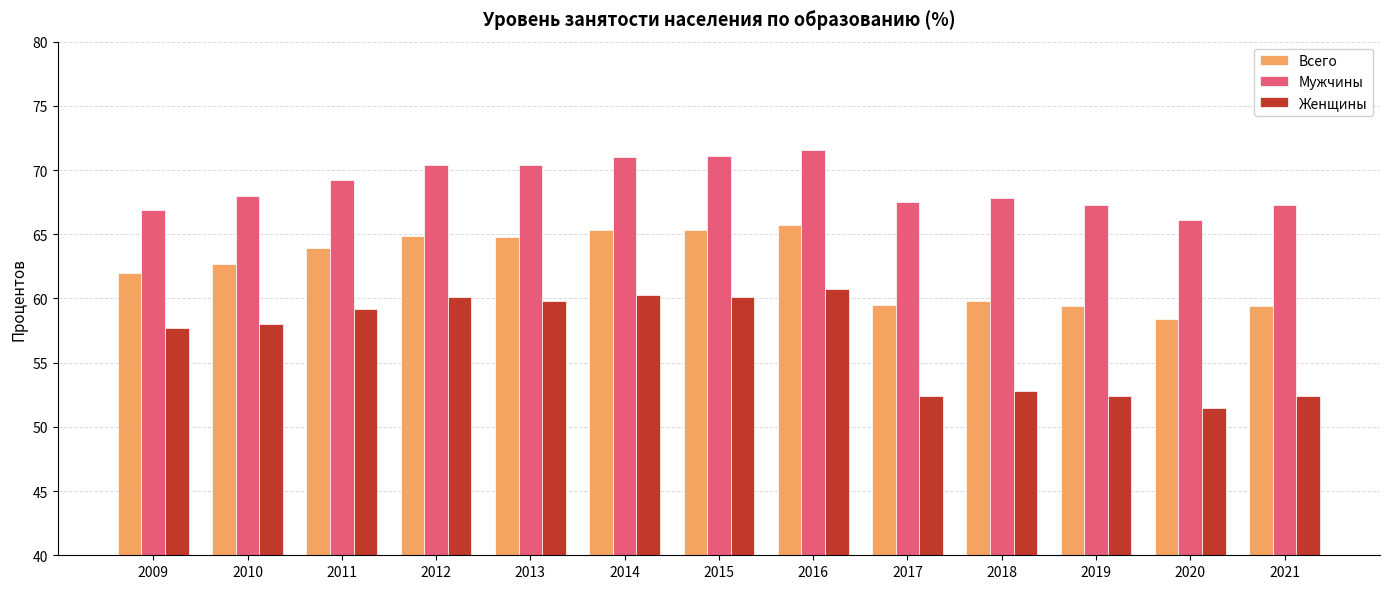

What value does the Всего series have at 2012?

64.9